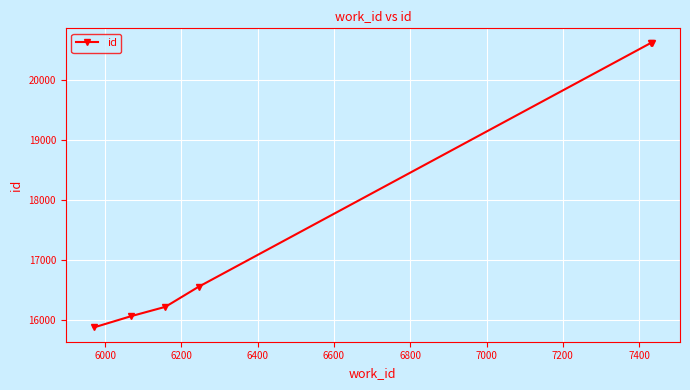

What is the minimum value shown in the chart?

15879